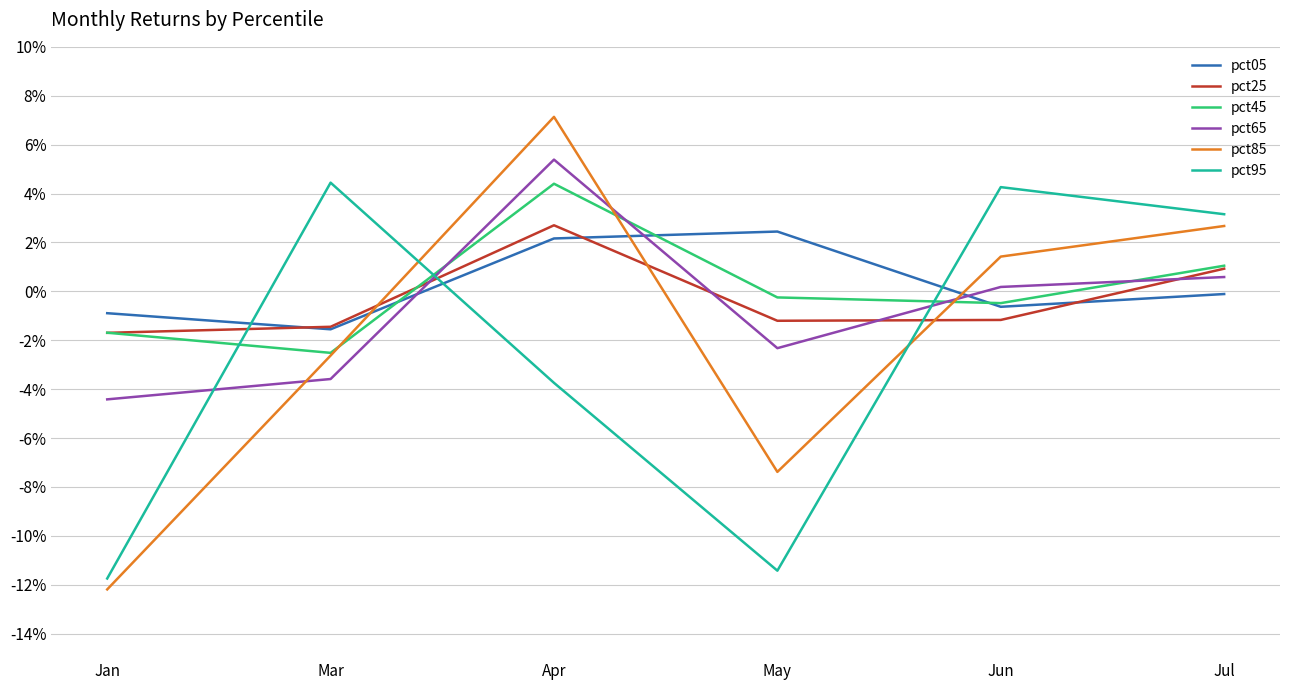

How many interior local valleys does the pct45 series have?

2